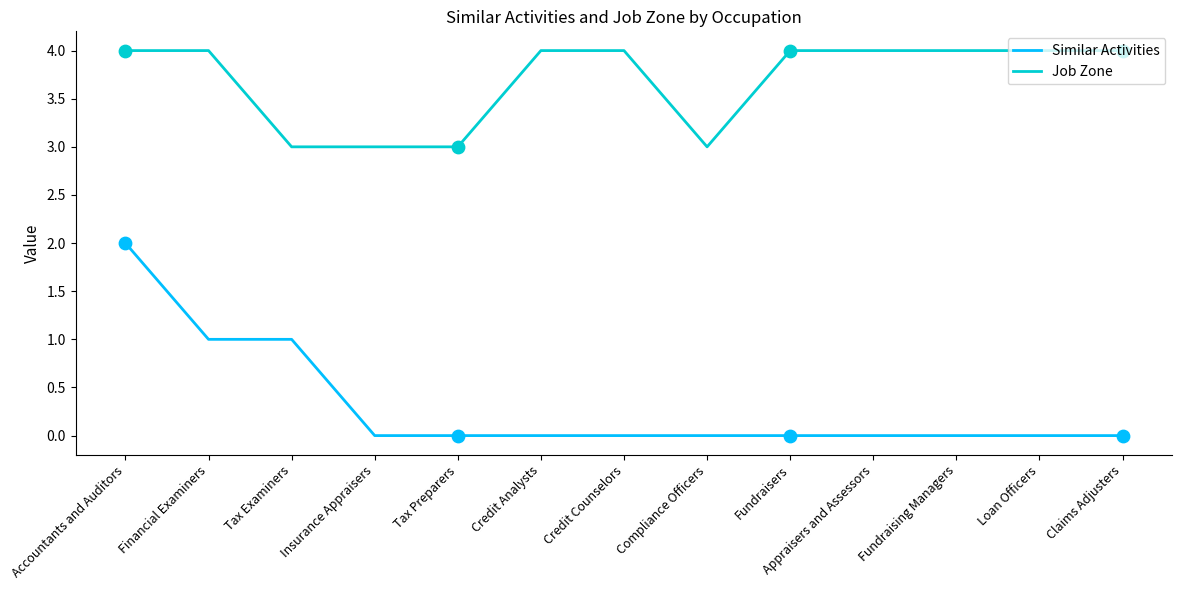

Between Accountants and Auditors and Credit Analysts, which series saw the biggest shift?

Similar Activities